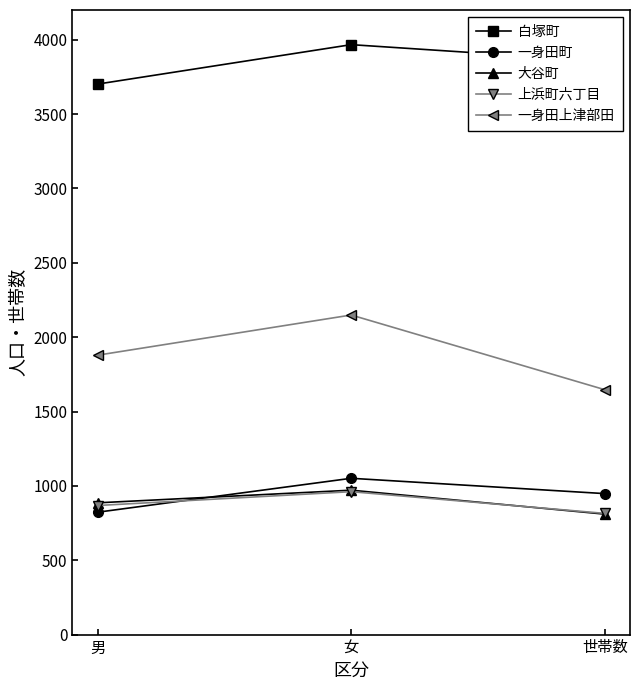

How many data points does each series have?

3